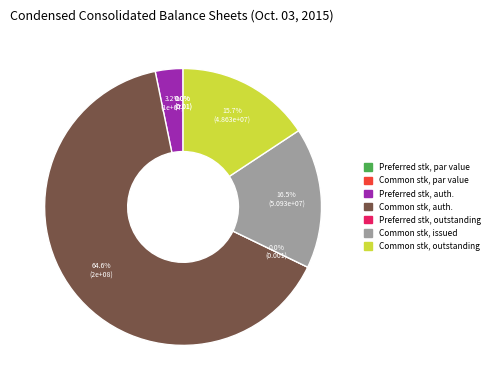

To the nearest percent, what is the average slice percentage?

14%